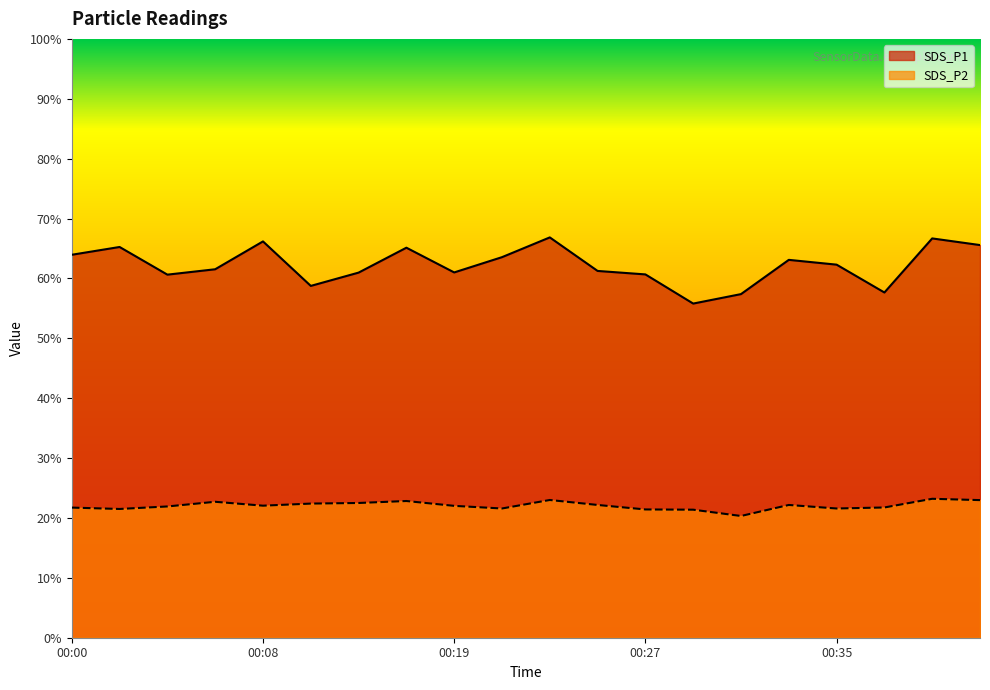

The SDS_P1 series shows 105.8 at 00:33. True or false?

False